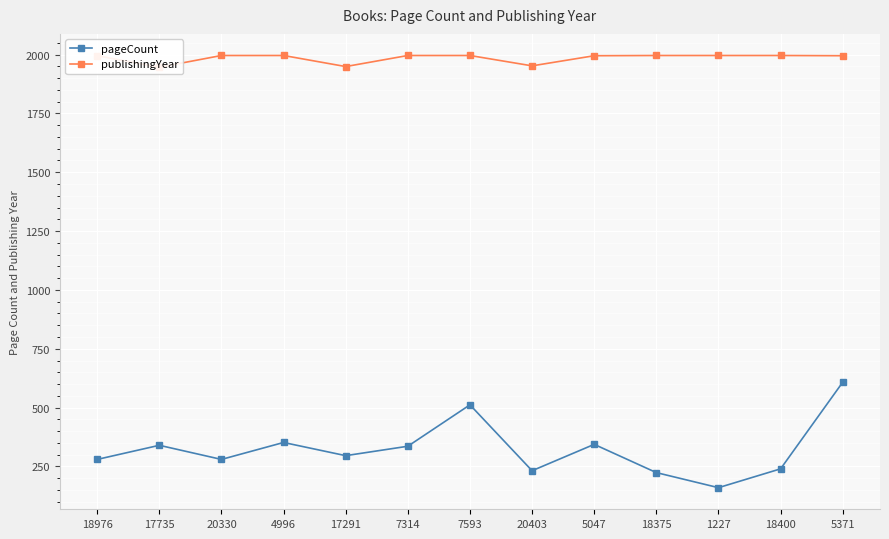

Reading left to right, what are all the values shown in this chart?

pageCount: 18976=280	17735=340	20330=280	4996=352	17291=296	7314=336	7593=512	20403=232	5047=344	18375=224	1227=160	18400=240	5371=608
publishingYear: 18976=1995	17735=1946	20330=1996	4996=1996	17291=1949	7314=1996	7593=1996	20403=1952	5047=1995	18375=1996	1227=1996	18400=1996	5371=1995